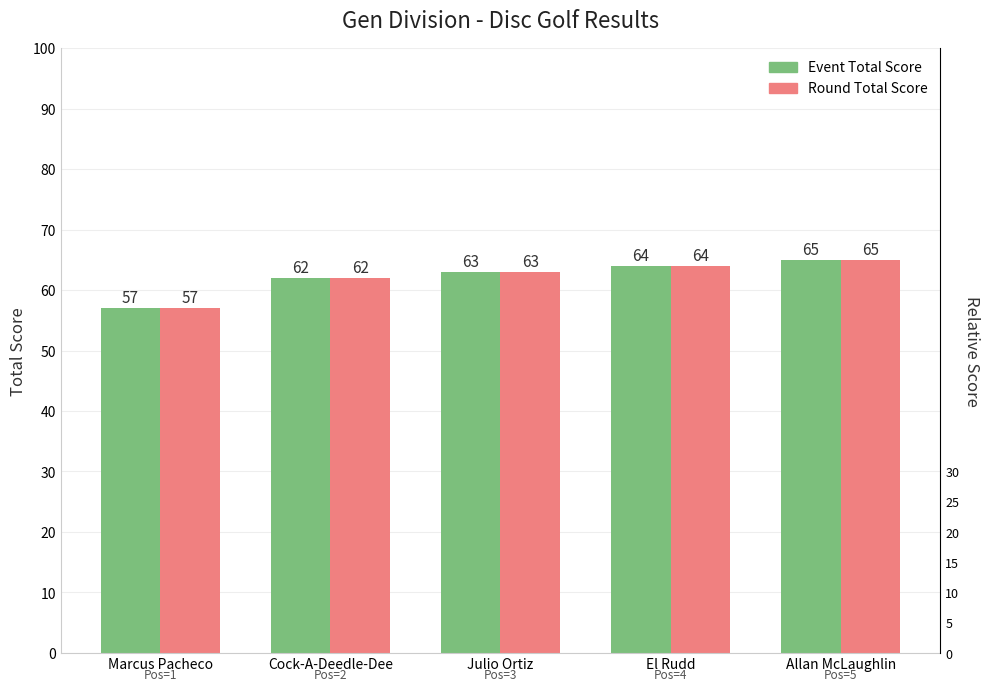

The value of Round Total Score at Marcus Pacheco is 57. True or false?

True